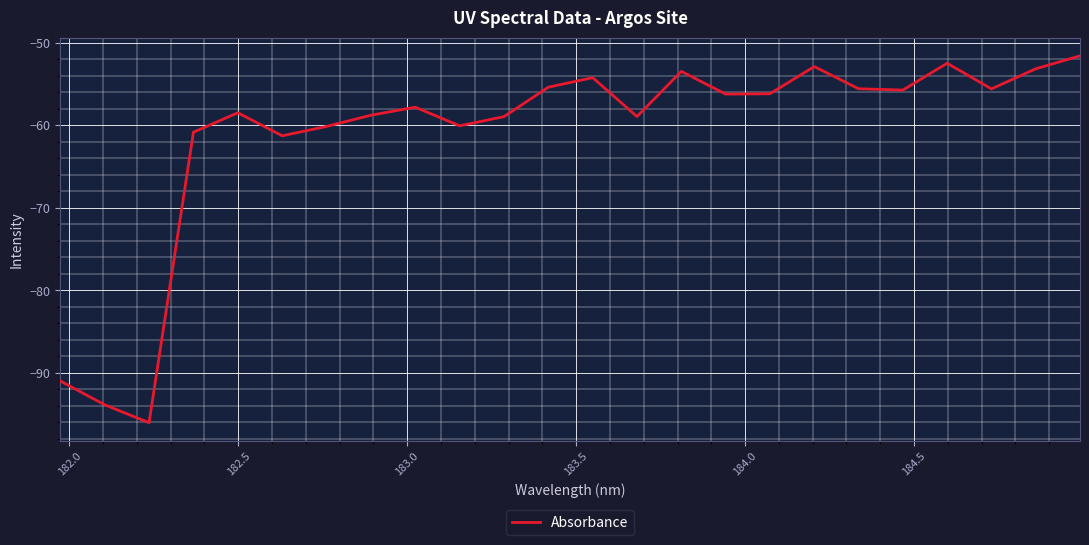

What is the smallest value displayed?

-96.0